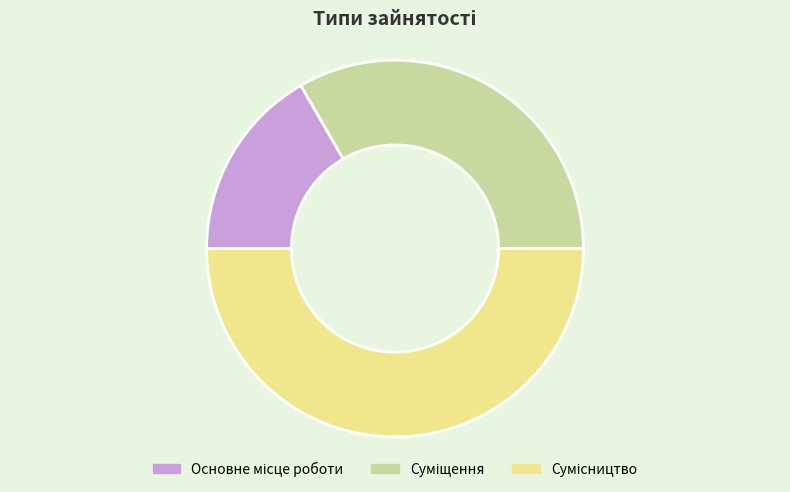

Which category has the biggest portion of the pie?

Сумісництво